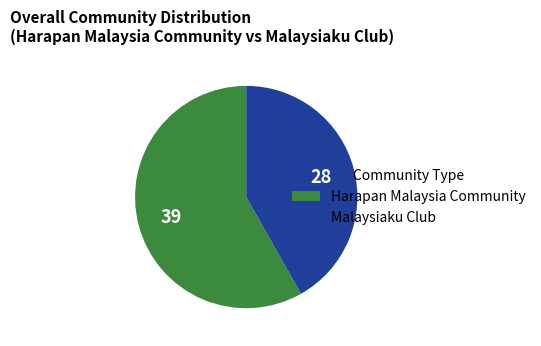

True or false: Harapan Malaysia Community accounts for 58% of the total.

True